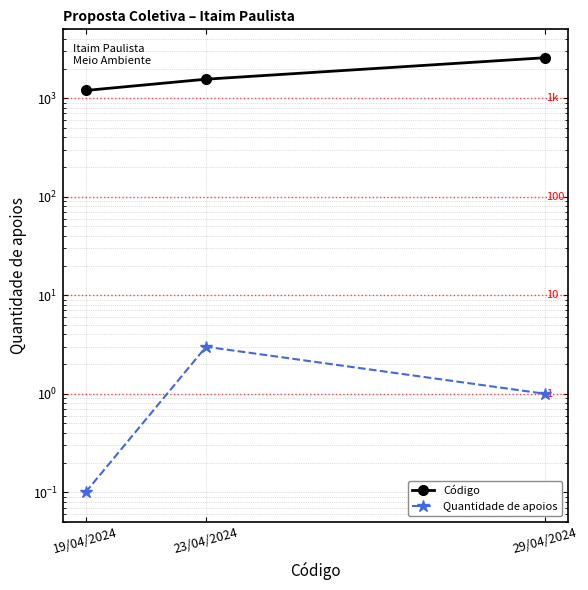

Which series has the largest total across all categories?

Código